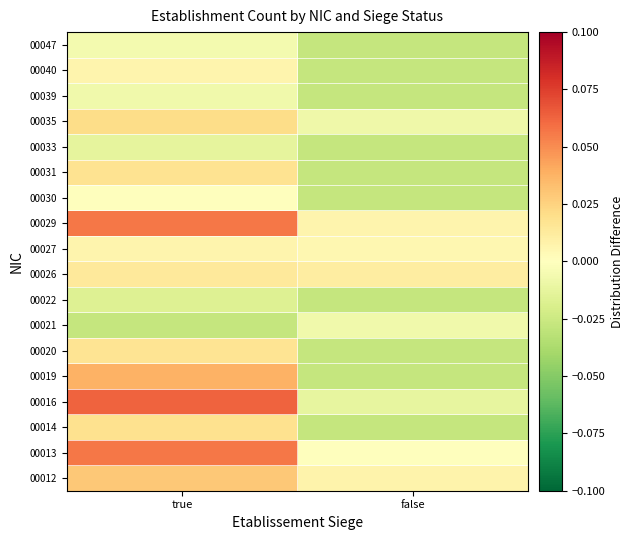

Which has a higher value, true or false?

true